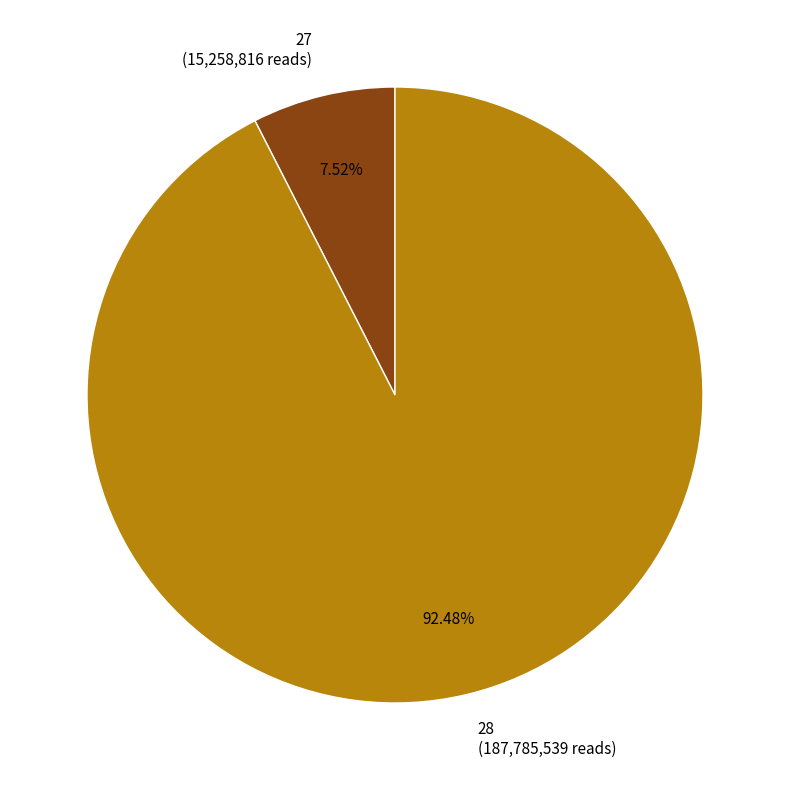

To the nearest percent, what is the average slice percentage?

50%